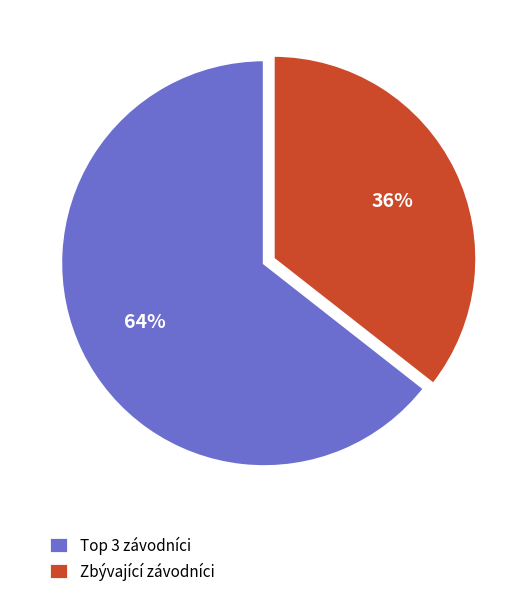

Which category has the biggest portion of the pie?

Top 3 závodníci